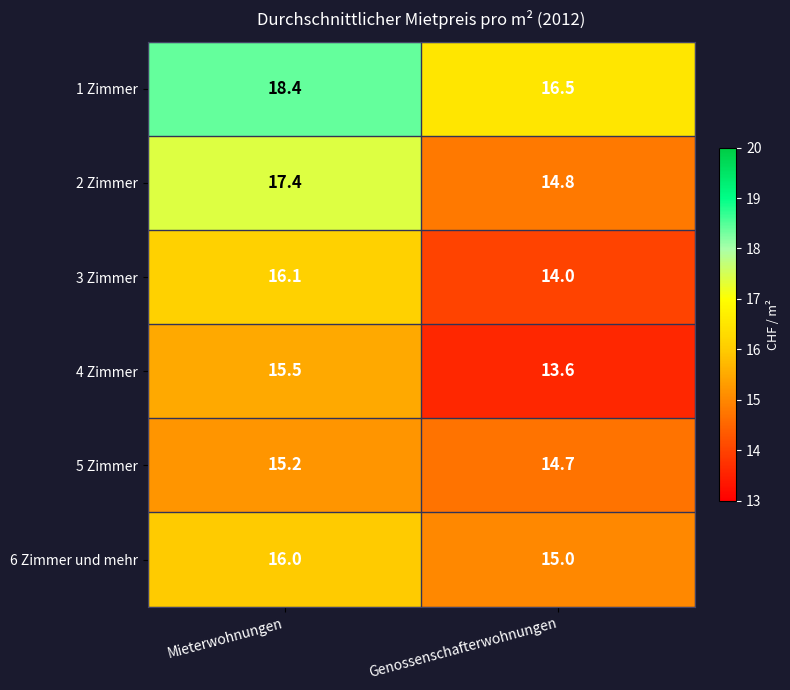

What is the sum of the 3 Zimmer values at Mieterwohnungen and Genossenschafterwohnungen?

30.1